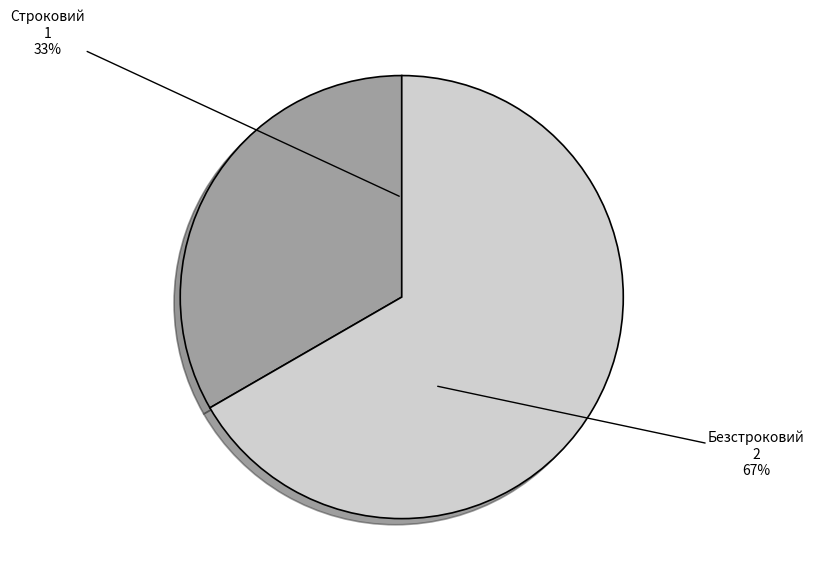

Is the sum of Безстроковий and Строковий greater than half?

Yes